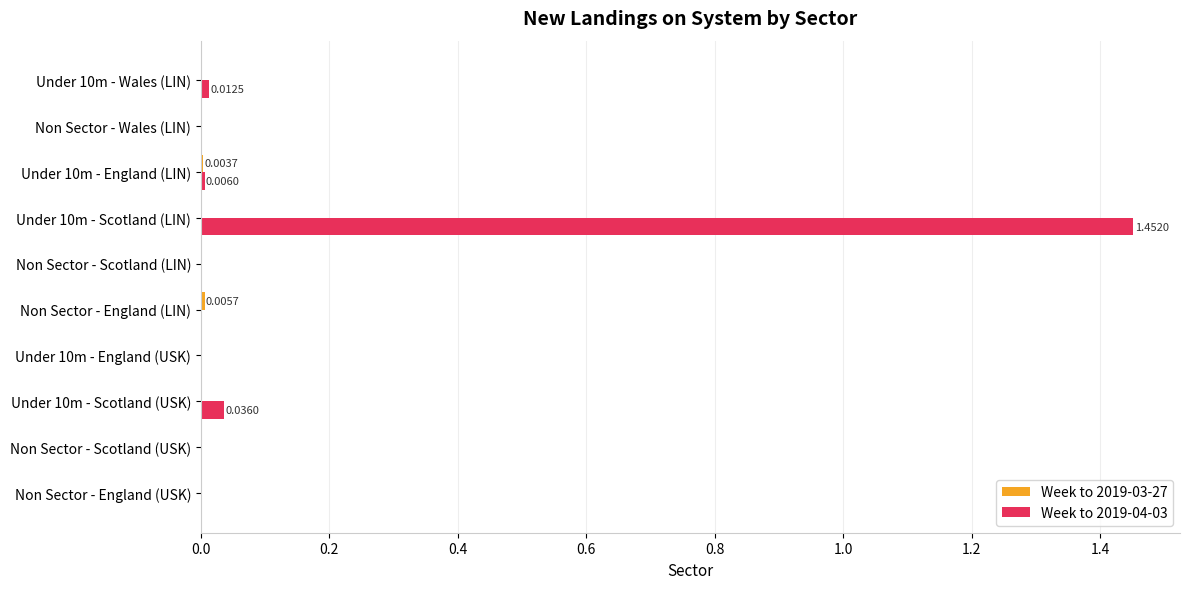

Which series has the largest total across all categories?

Week to 2019-04-03